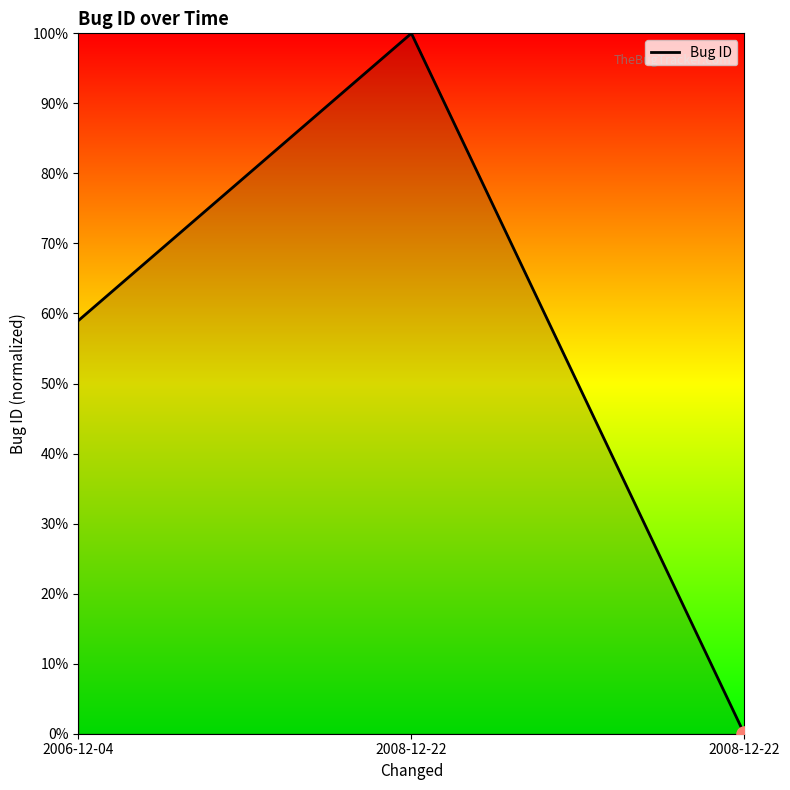

Does the chart have visible grid lines?

No